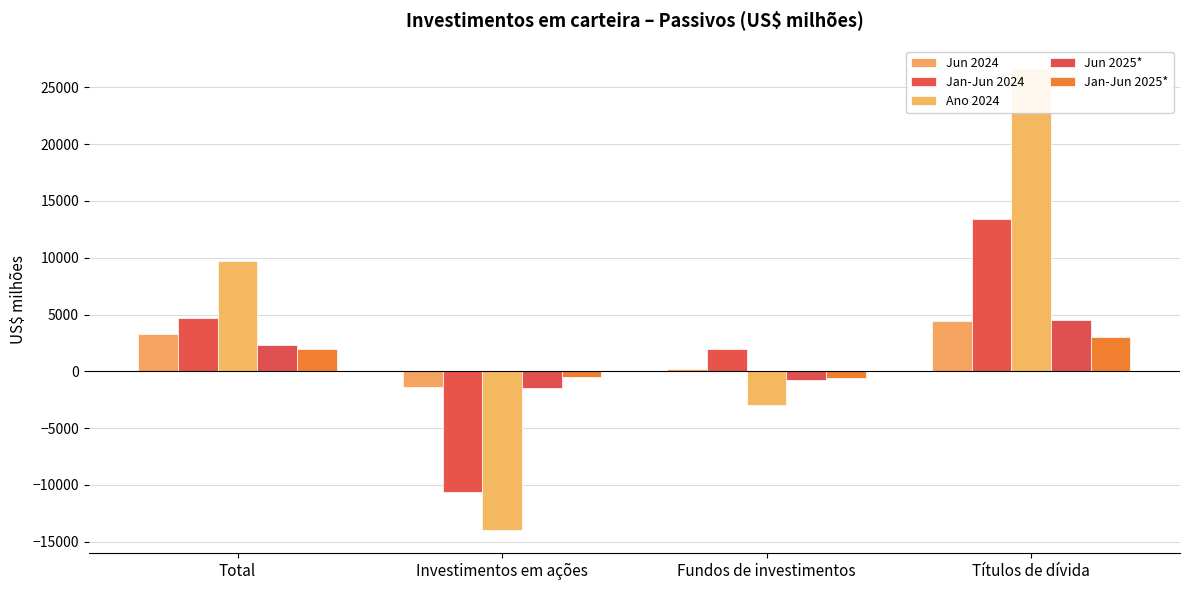

Which has a higher value, Fundos de investimentos or Títulos de dívida?

Títulos de dívida